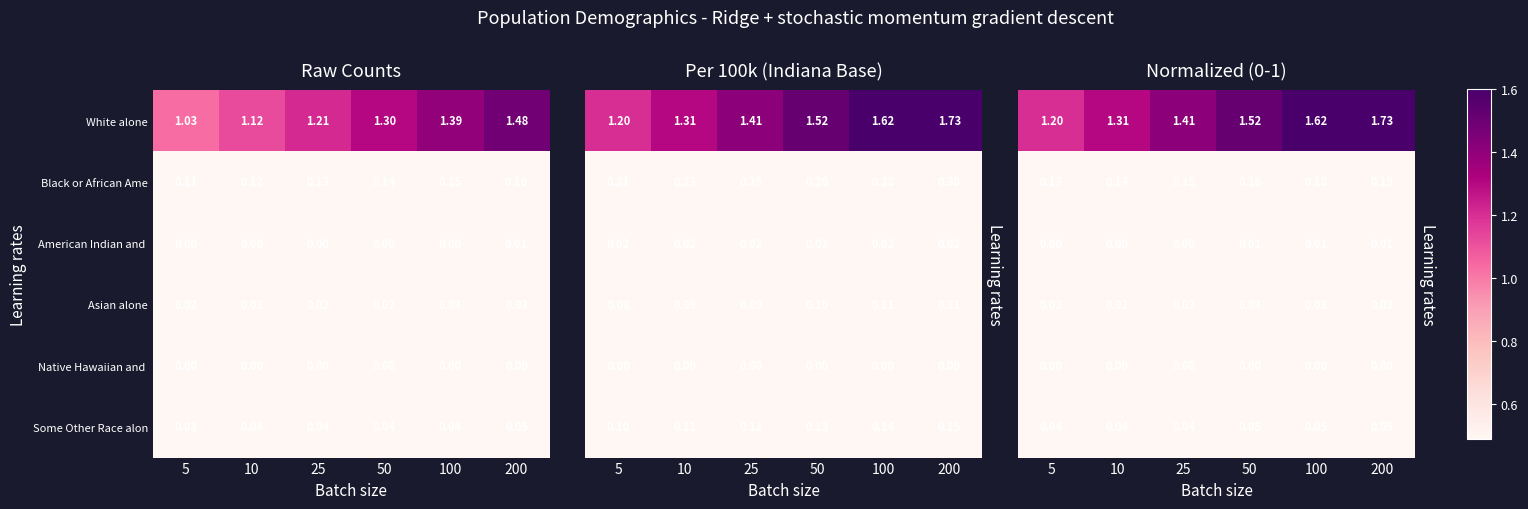

Between 10 and 25, which is larger?

25